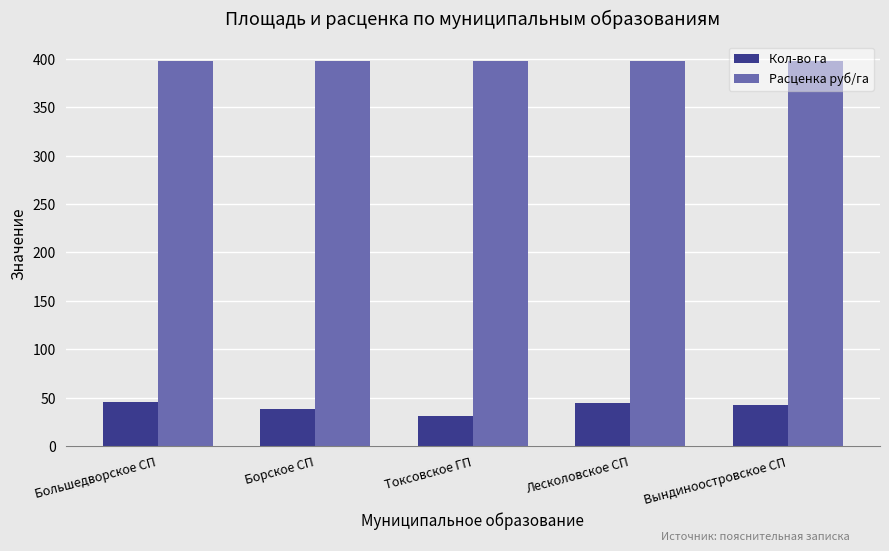

How many bars are there in total?

10